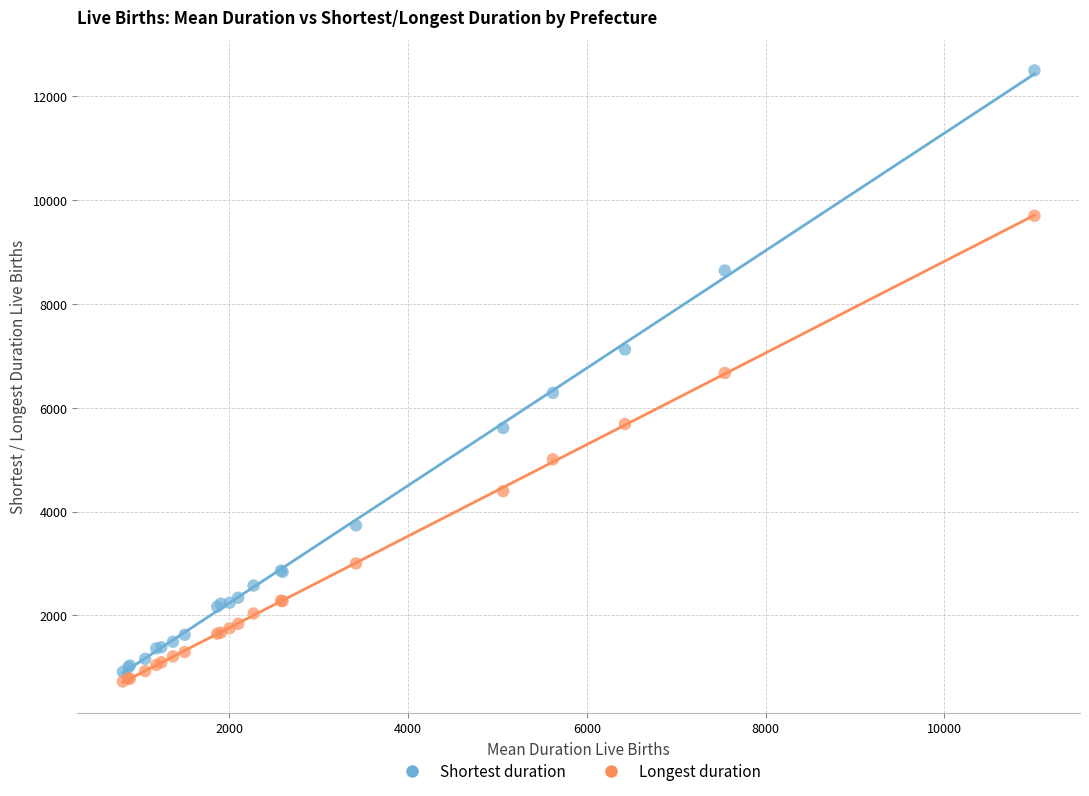

In the Longest duration series, what Y value is closest to 5213?

5007